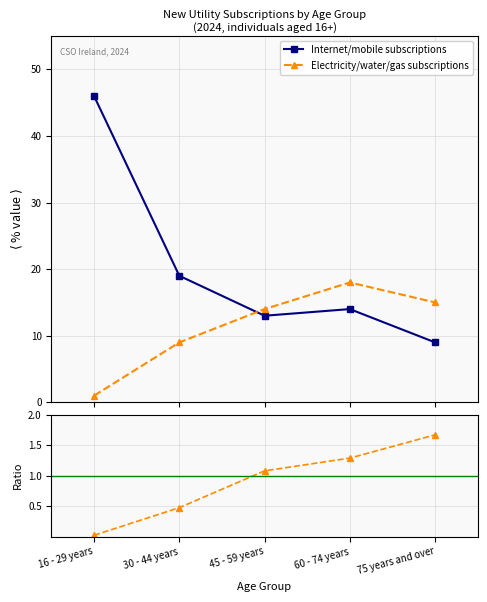

True or false: Electricity/water/gas subscriptions and Electricity / Internet ratio cross at least once.

False